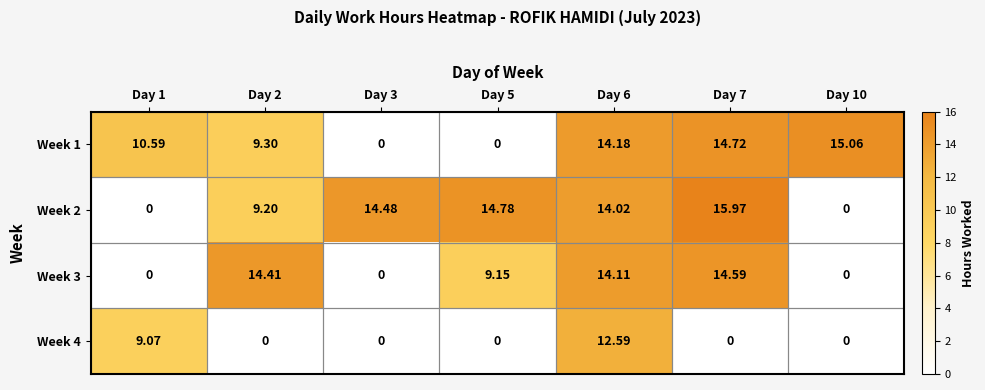

Count the number of data series in this chart.

4